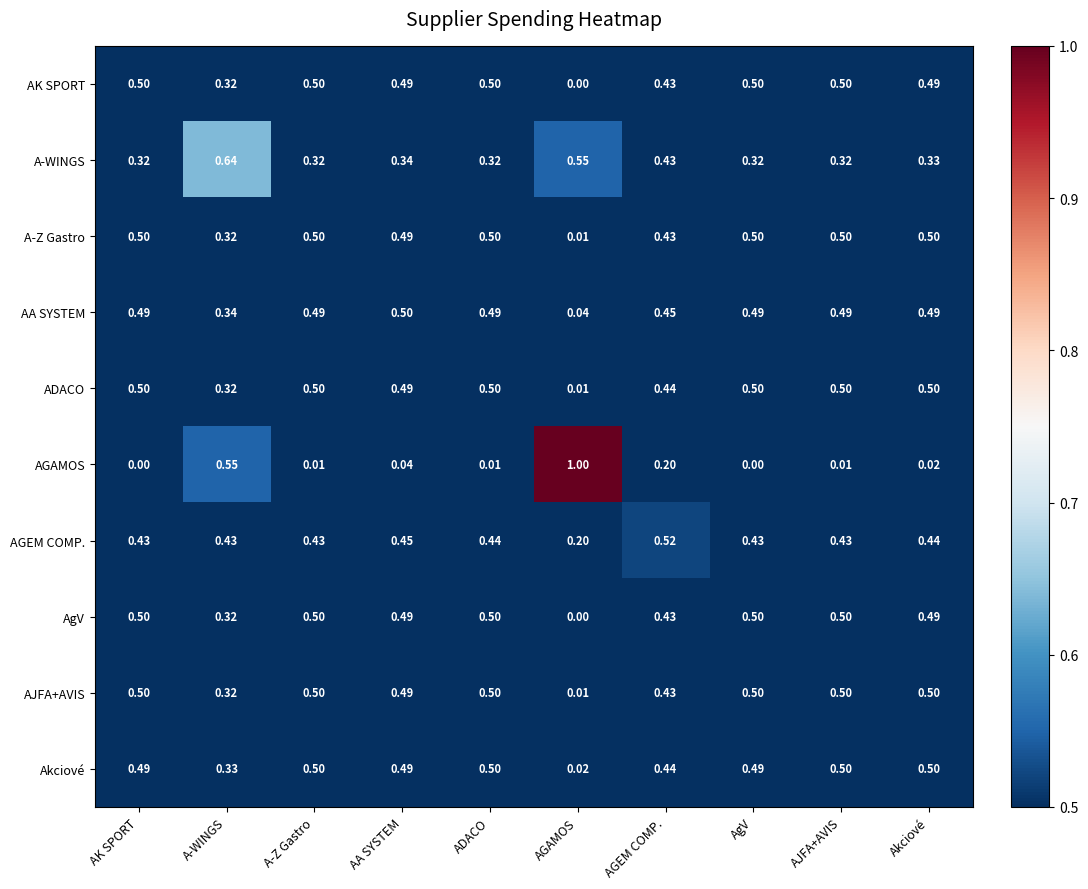

Is the value of Akciové at ADACO greater than the value of AA SYSTEM at ADACO?

Yes